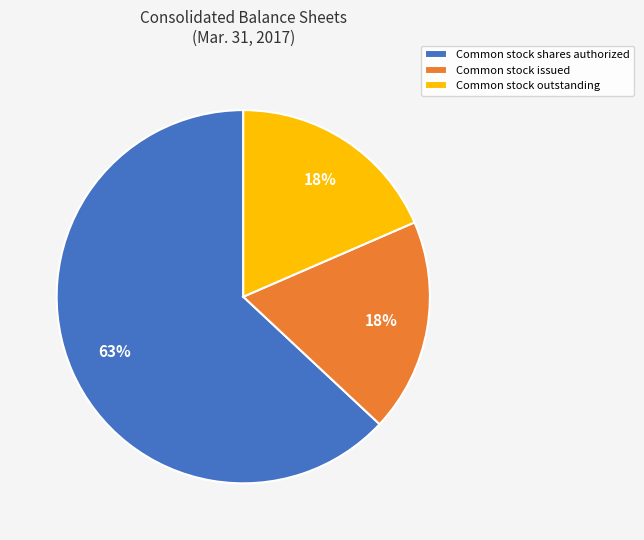

To the nearest percent, what is the average slice percentage?

33%